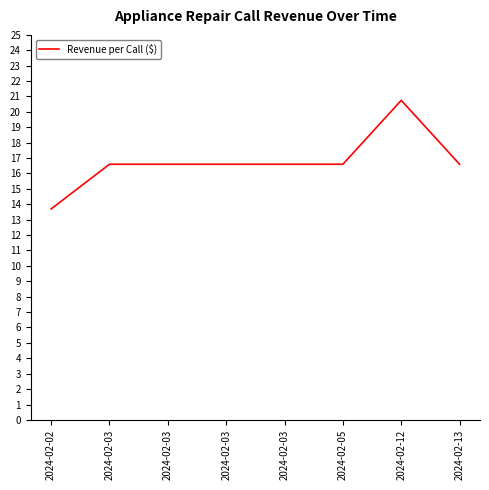

What is the ratio of the value at 2024-02-12 to the value at 2024-02-03?

1.2